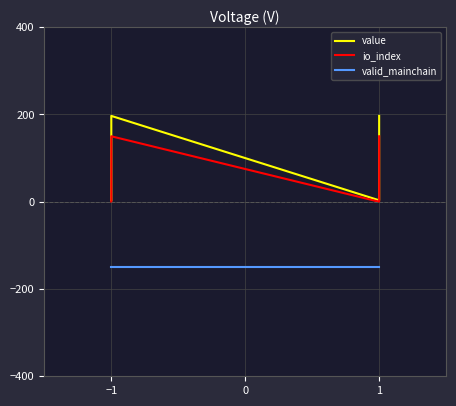

What is the value of the value point at the 4th from the left?

196.7